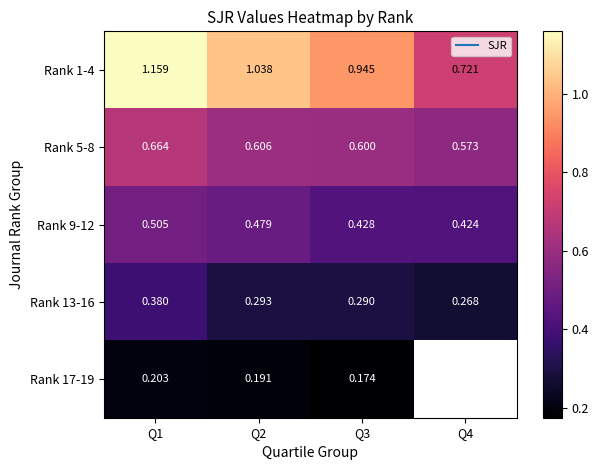

At which label is Rank 5-8 closest to 0?

Q4